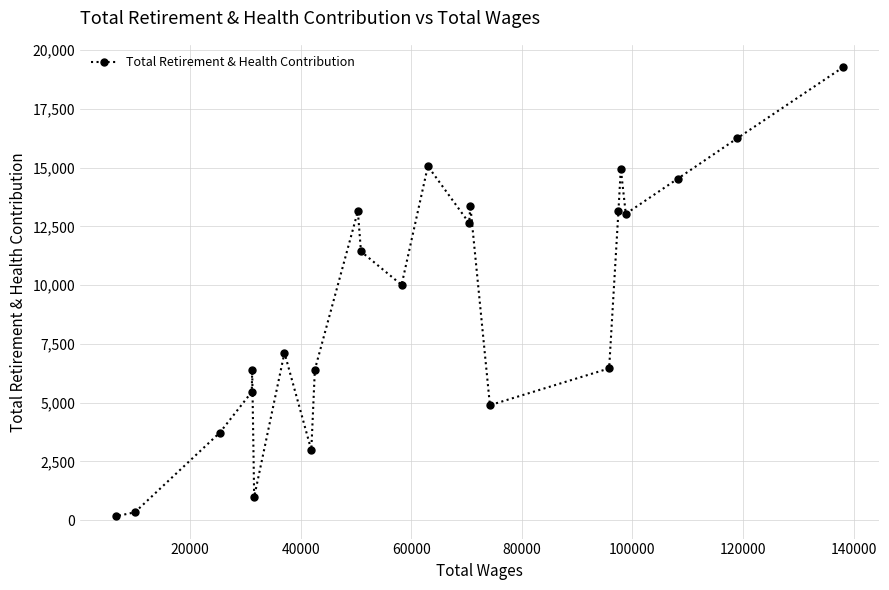

How many series are shown in this chart?

1